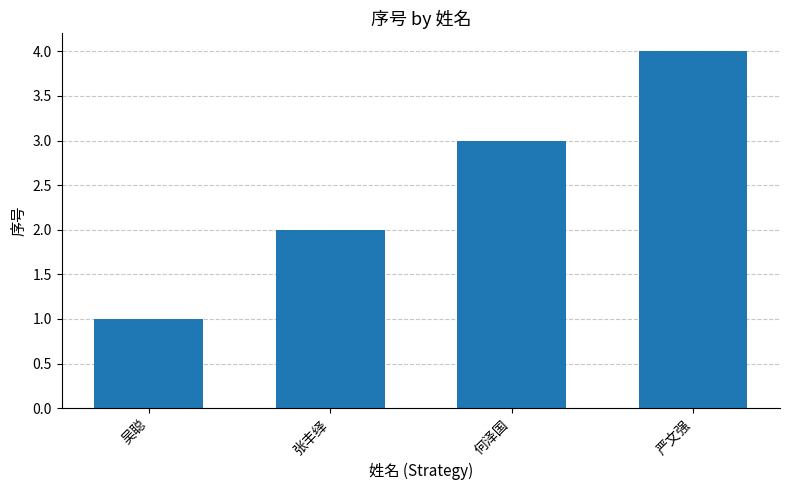

What is the sum of the values at 张丰绎 and 何泽国?

5